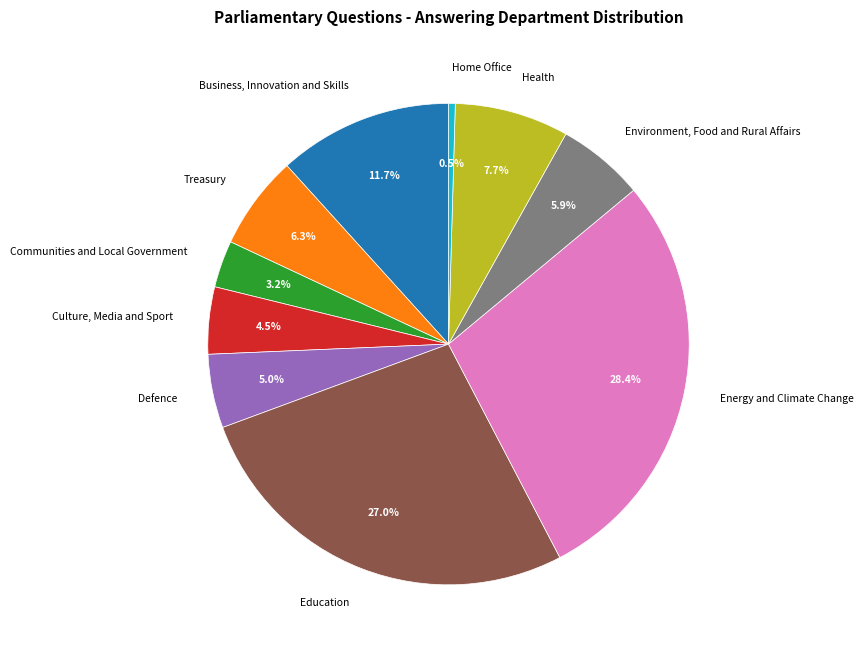

To the nearest percent, what is the difference between the largest and smallest slice percentages?

28%